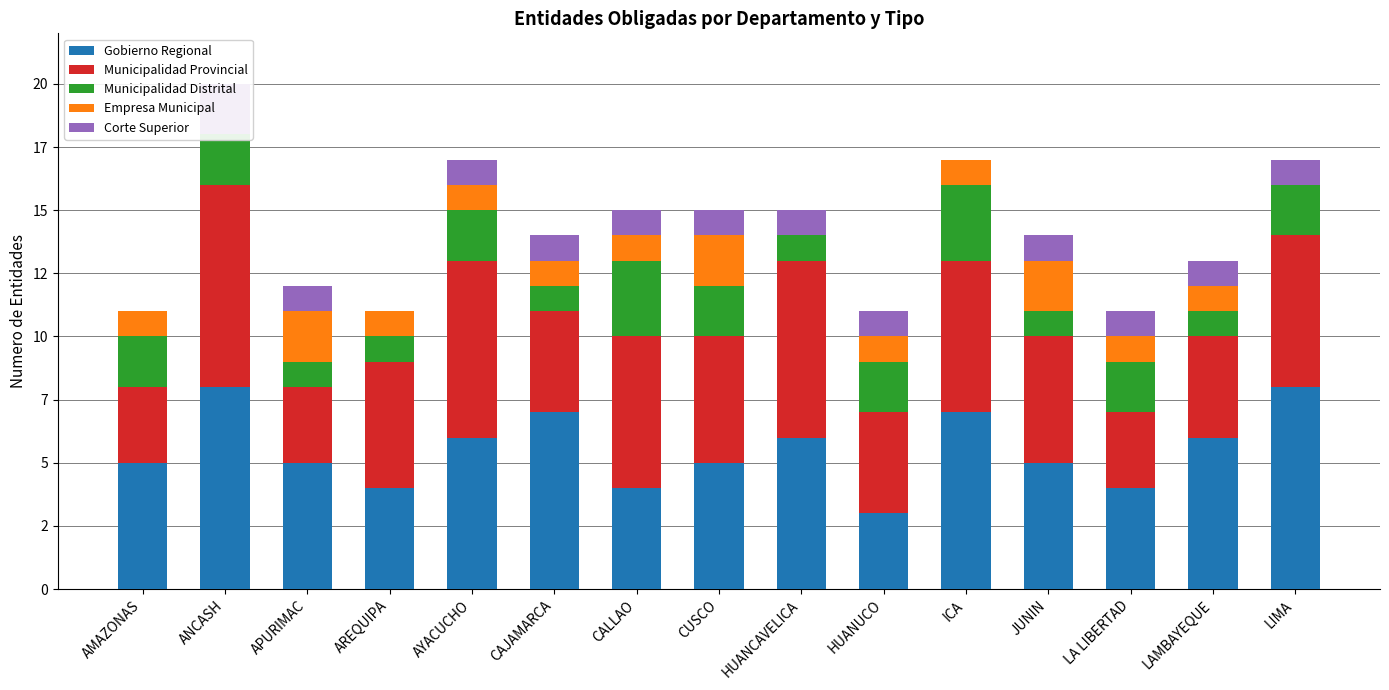

List the labels in order of Corte Superior value, smallest first.

AMAZONAS, AREQUIPA, ICA, APURIMAC, AYACUCHO, CAJAMARCA, CALLAO, CUSCO, HUANCAVELICA, HUANUCO, JUNIN, LA LIBERTAD, LAMBAYEQUE, LIMA, ANCASH